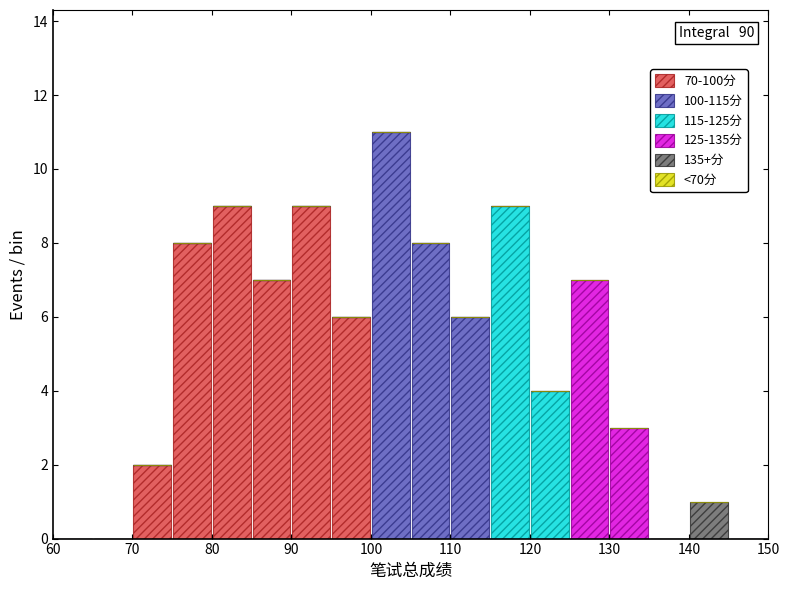

Which range on the x-axis has the tallest stacked bar (by total height)?

100 to 105